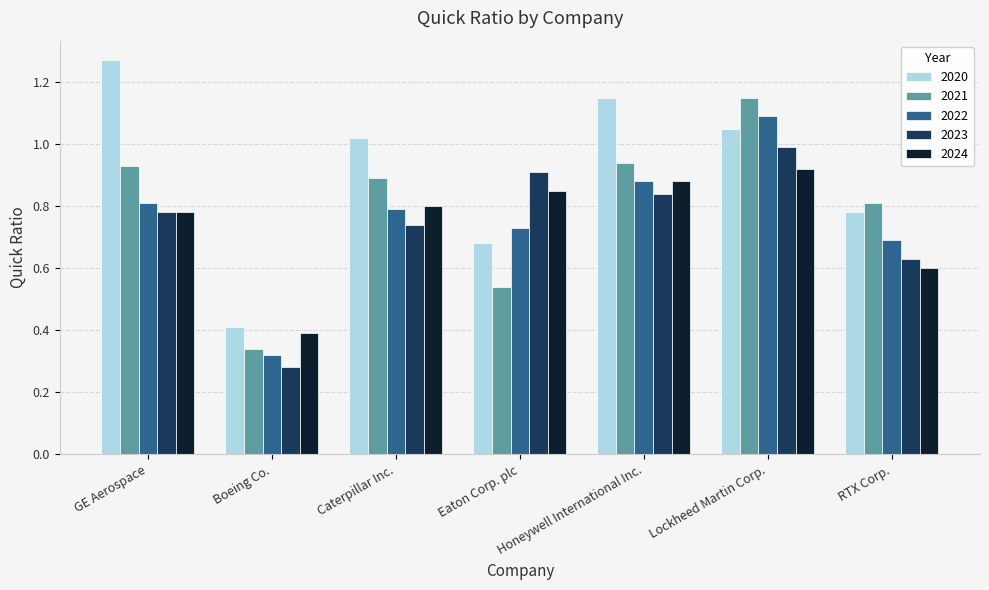

The 2024 series shows 0.8 at Eaton Corp. plc. True or false?

True